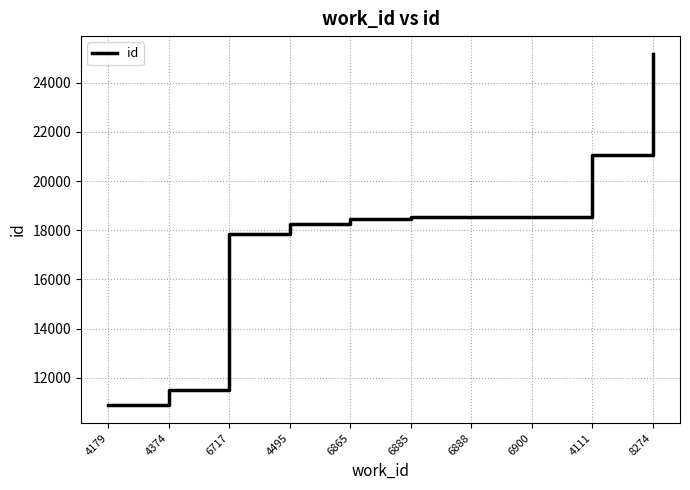

What is the change in value from 4111 to 8274?

+4109